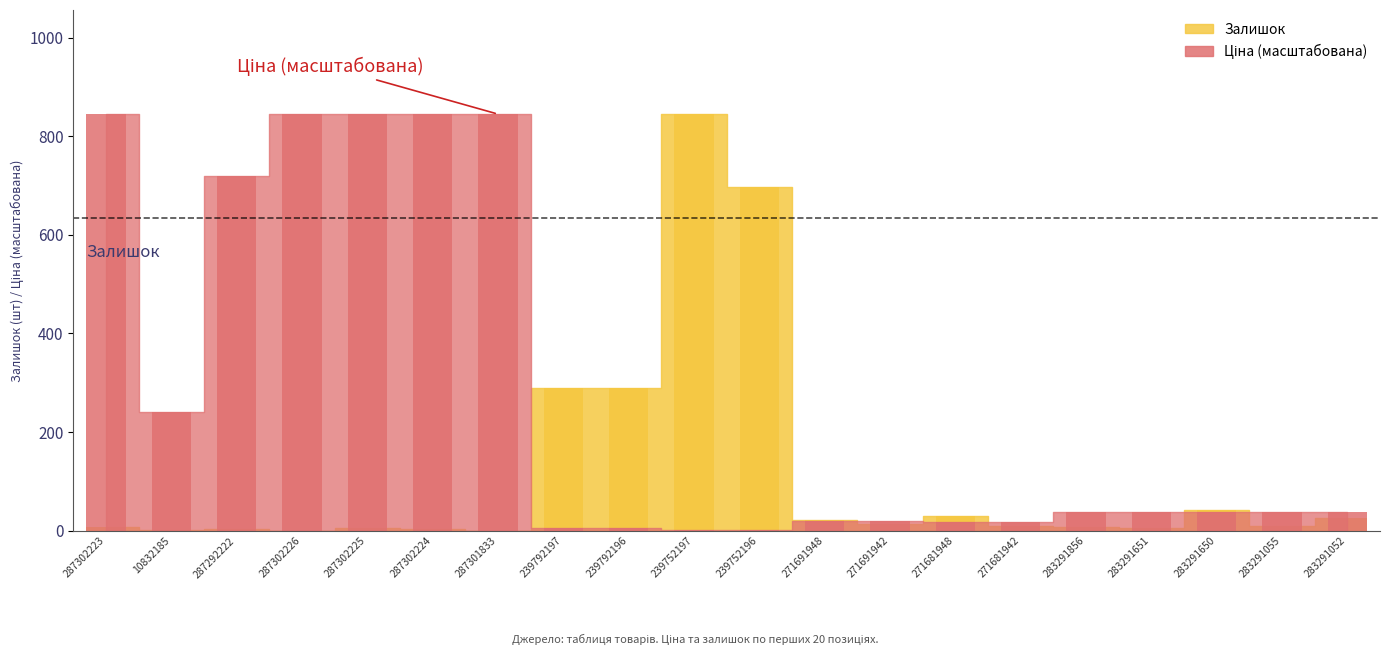

At how many categories does at least one series exceed 352?

8